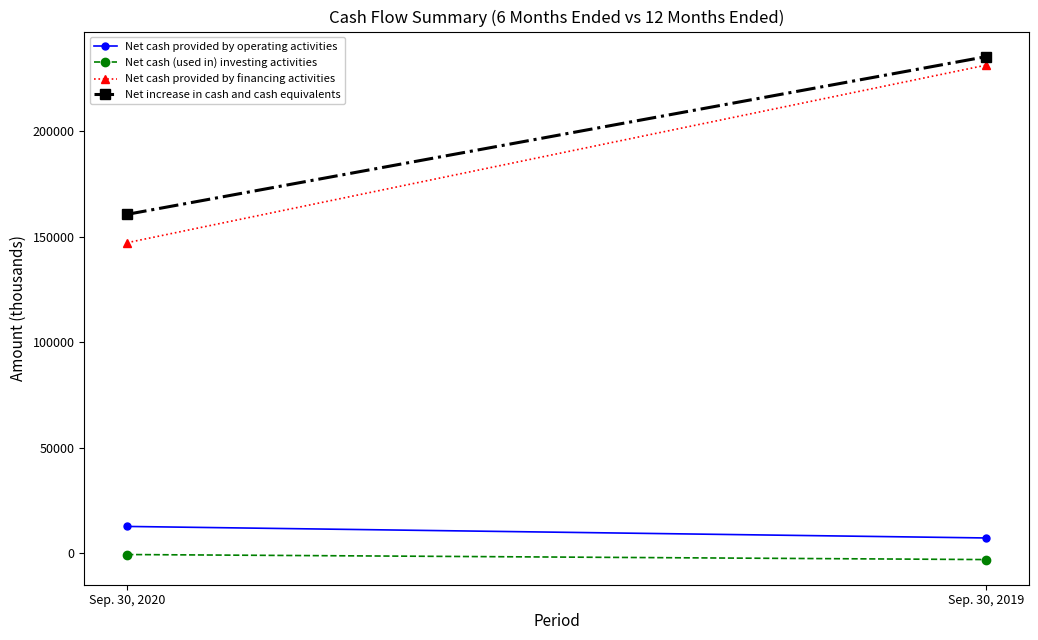

Count the number of categories in the chart.

2